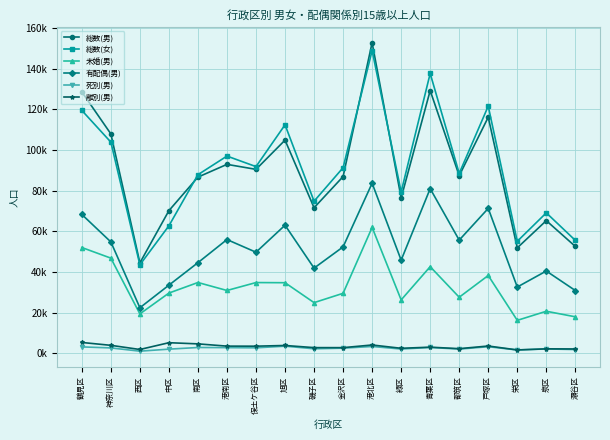

What are all the series names shown in the legend?

総数(男), 総数(女), 未婚(男), 有配偶(男), 死別(男), 離別(男)